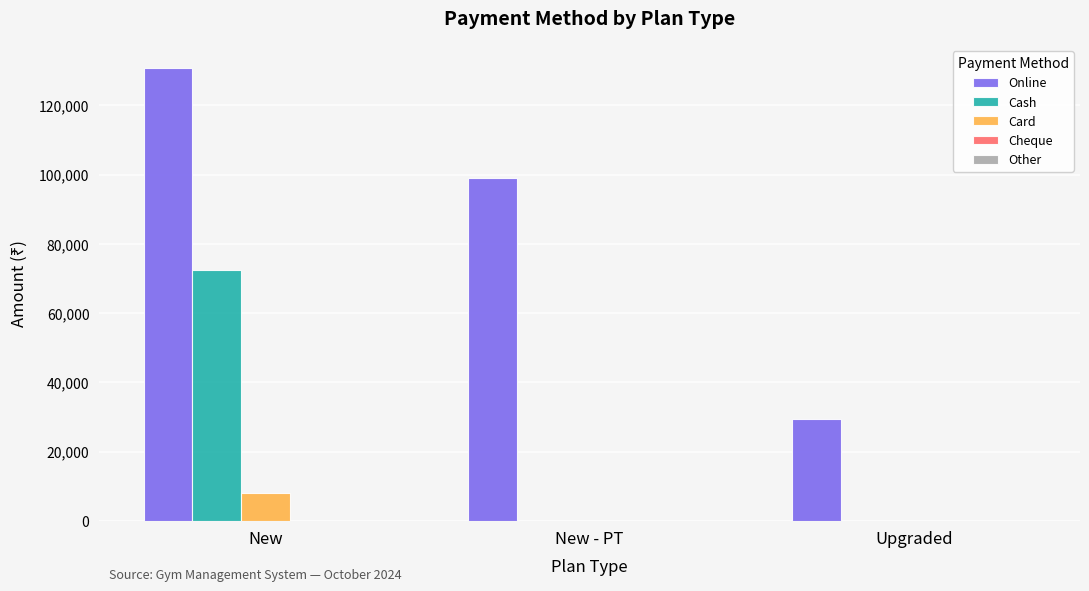

Between New and New - PT, which series saw the biggest shift?

Cash